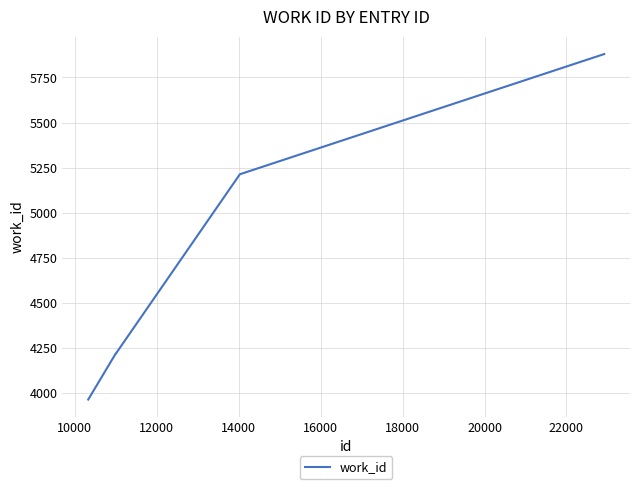

What is the average value?

4618